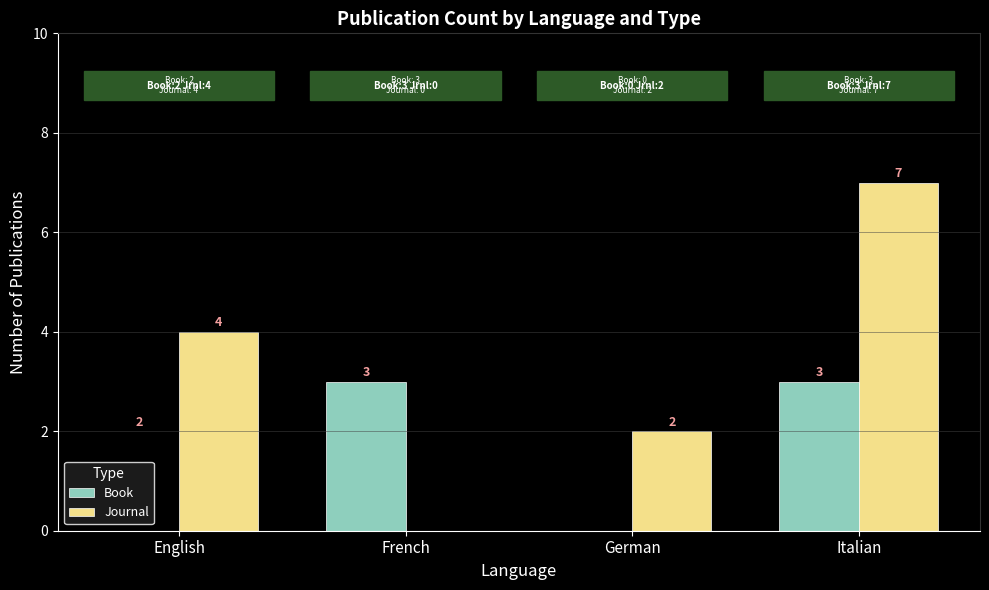

The Book series shows 3 at Italian. True or false?

True